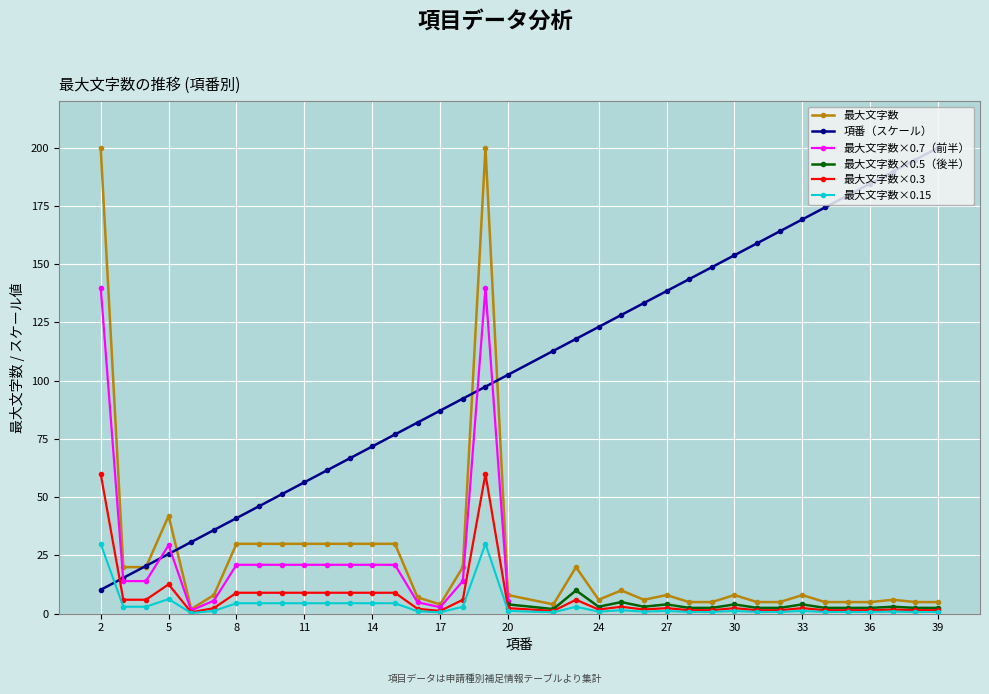

What is the sum of the 項番 values at 11 and 17?

143.6